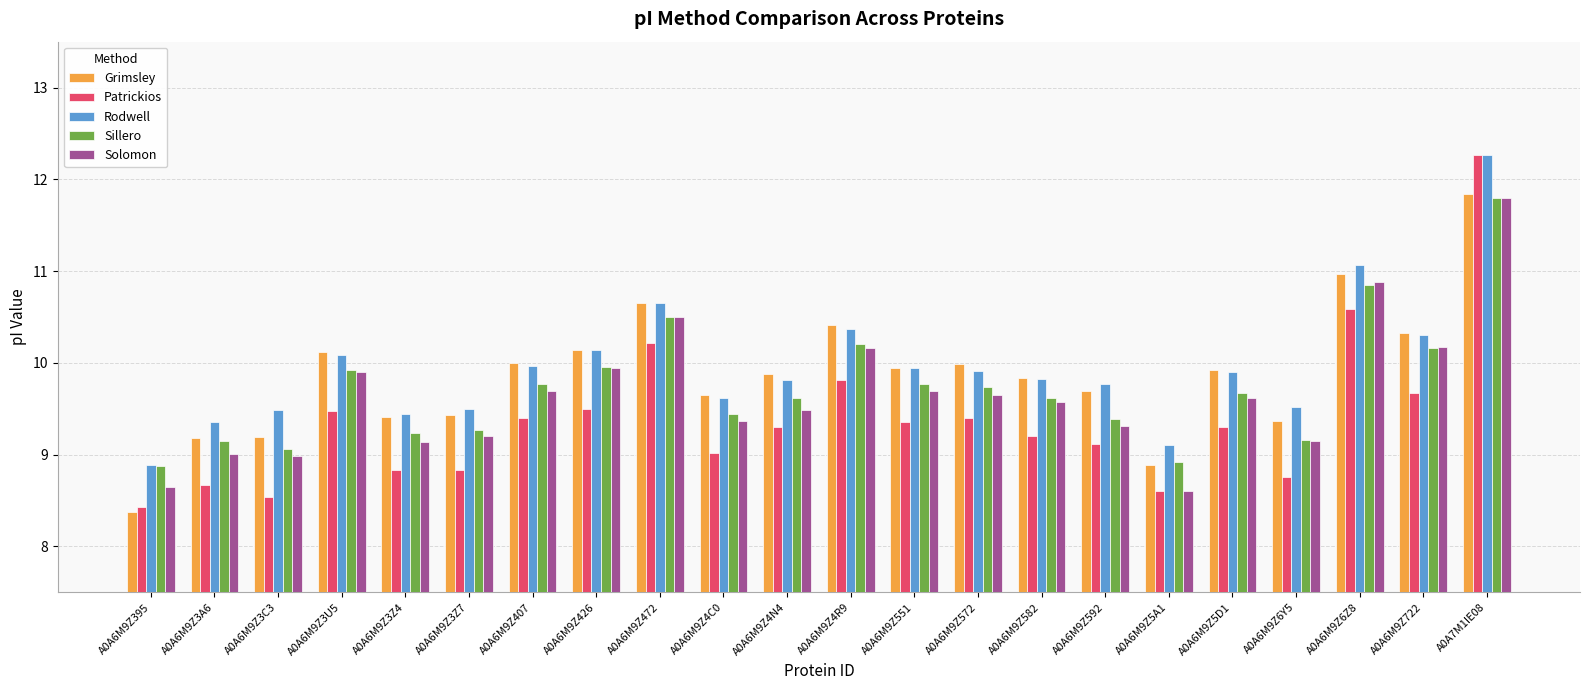

Which series has the widest spread of values?

Patrickios